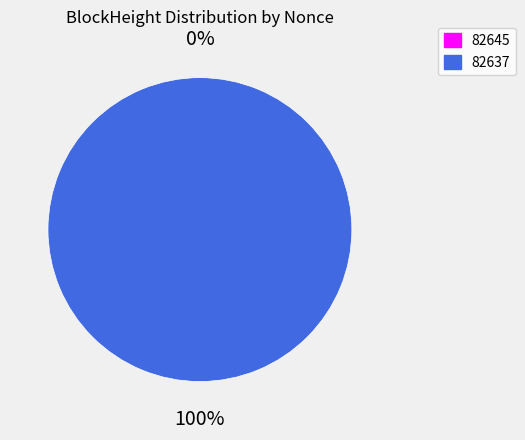

Which category has the biggest portion of the pie?

82637